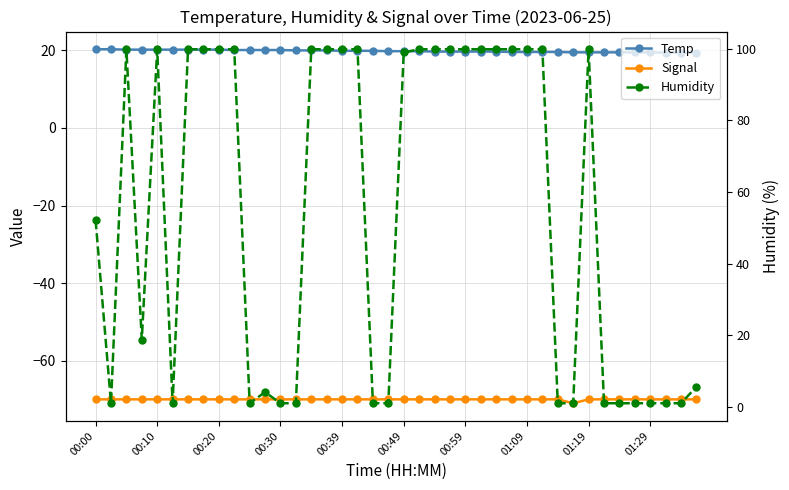

At 00:10, list the series in order from smallest to largest.

Signal, Humidity, Temp